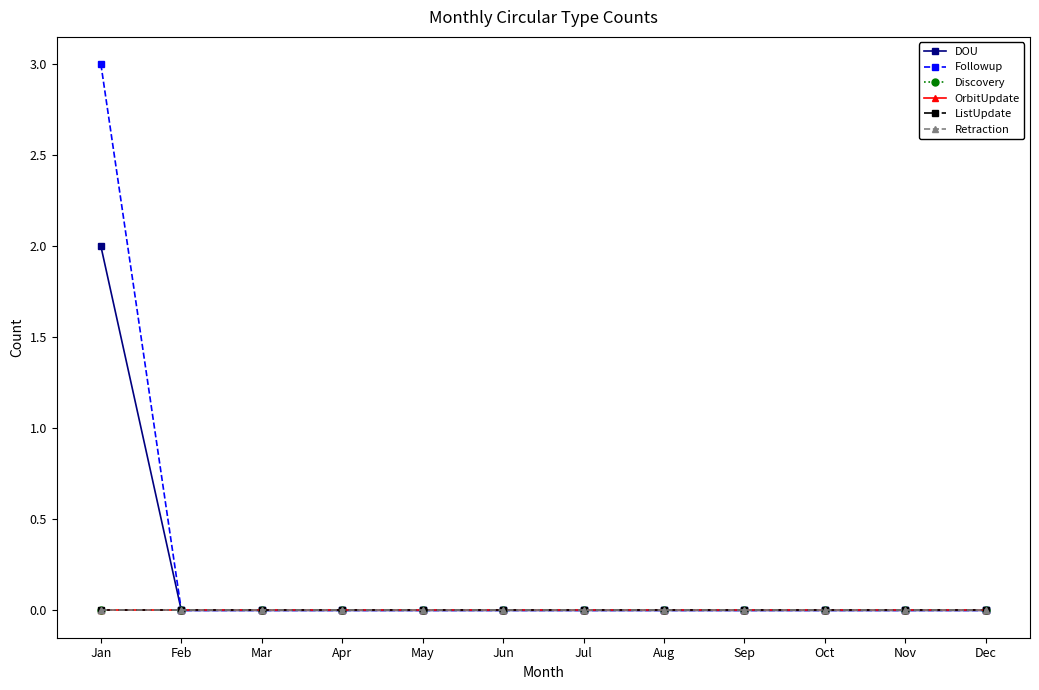

Does the chart have visible grid lines?

No